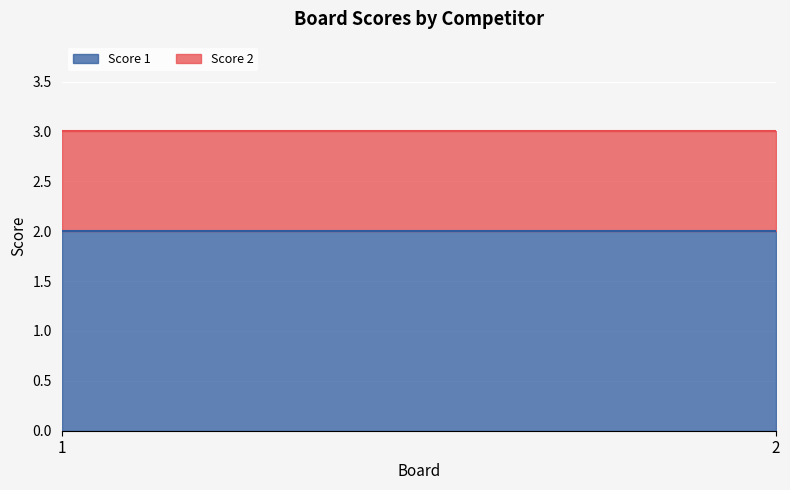

Reading left to right, transcribe all the data shown in this chart.

Score 1: 1=2	2=2
Score 2: 1=1	2=1